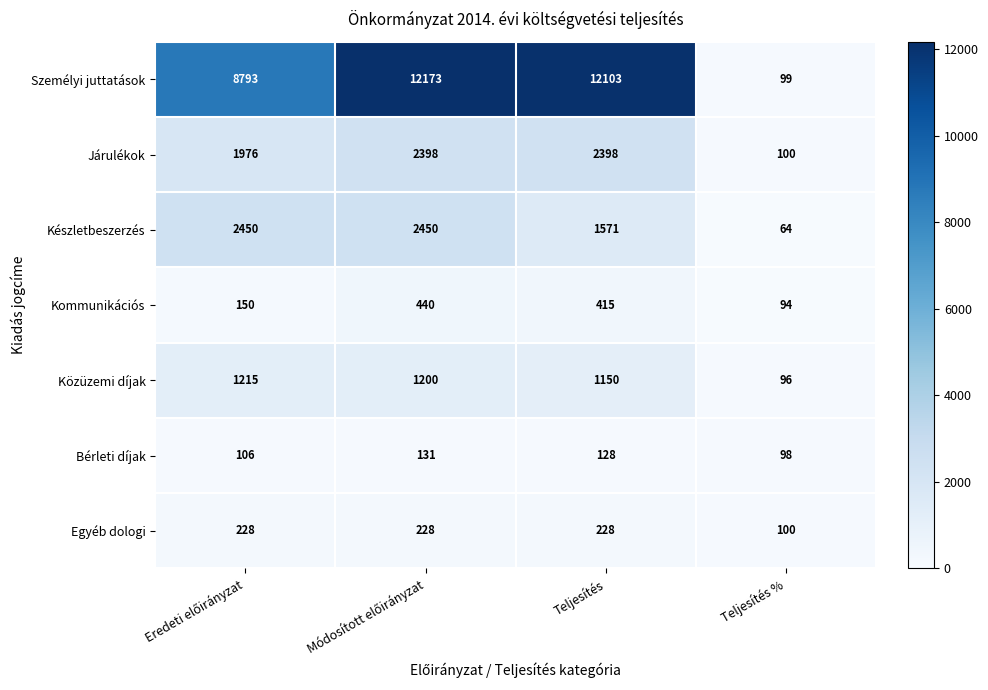

Reading left to right, what are all the values shown in this chart?

Személyi juttatások: 8793	12173	12103	99
Járulékok: 1976	2398	2398	100
Készletbeszerzés: 2450	2450	1571	64
Kommunikációs: 150	440	415	94
Közüzemi díjak: 1215	1200	1150	96
Bérleti díjak: 106	131	128	98
Egyéb dologi: 228	228	228	100